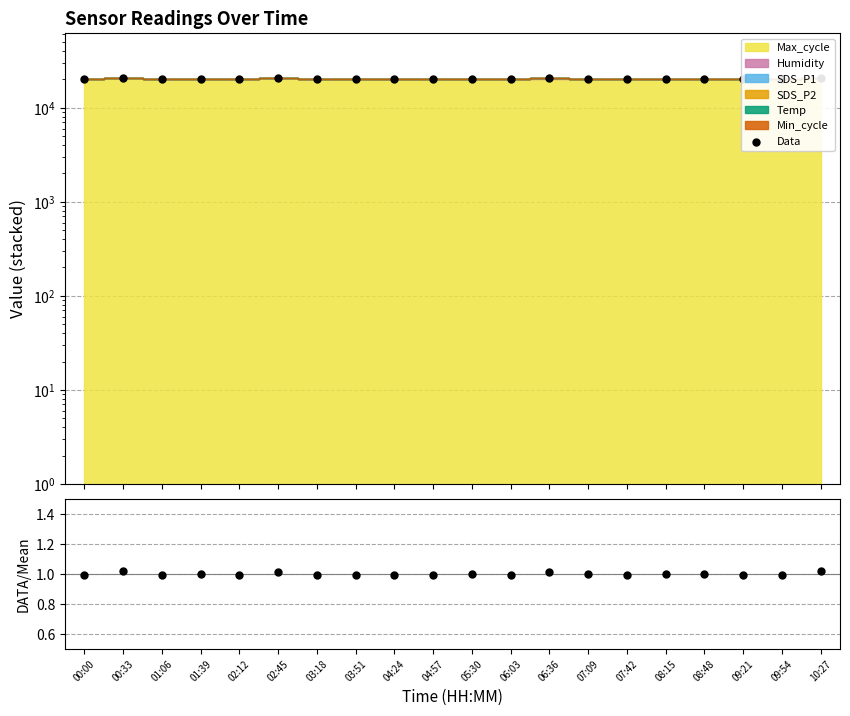

Which series has the largest total across all categories?

Data